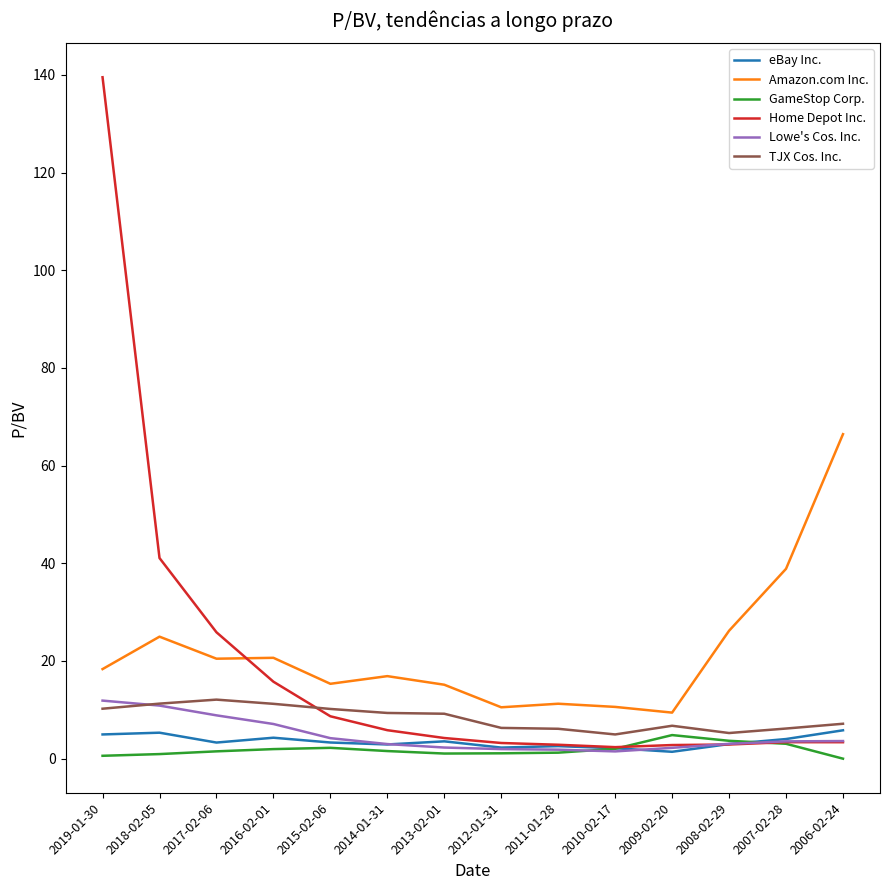

Which category has the highest value across all series?

2019-01-30